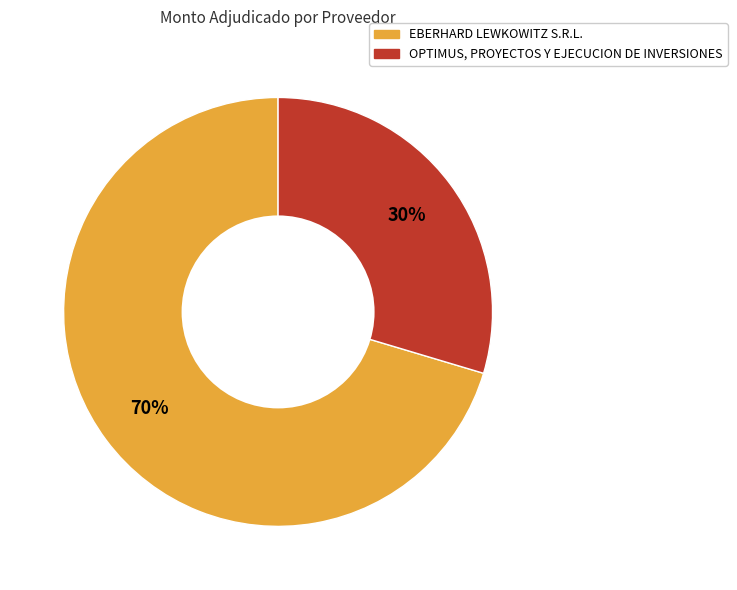

Do EBERHARD LEWKOWITZ S.R.L. and OPTIMUS, PROYECTOS Y EJECUCION DE INVERSIONES together represent more than half of the pie?

Yes